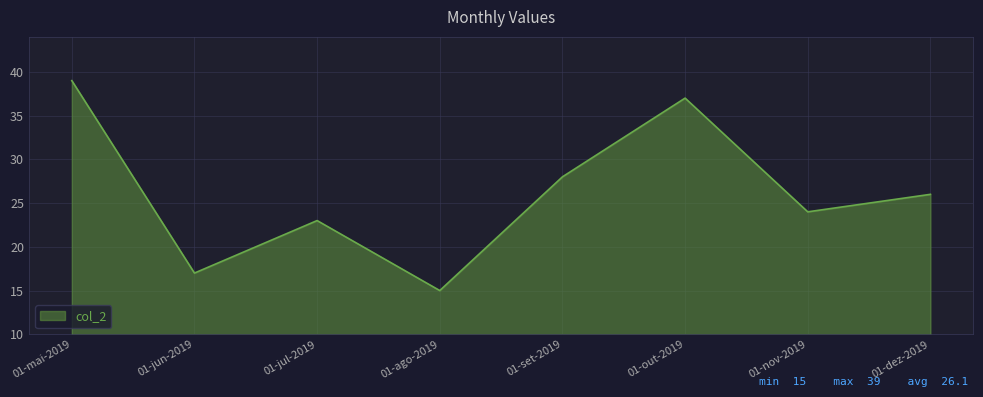

What is the ratio of the value at 01-mai-2019 to the value at 01-jul-2019?

1.7